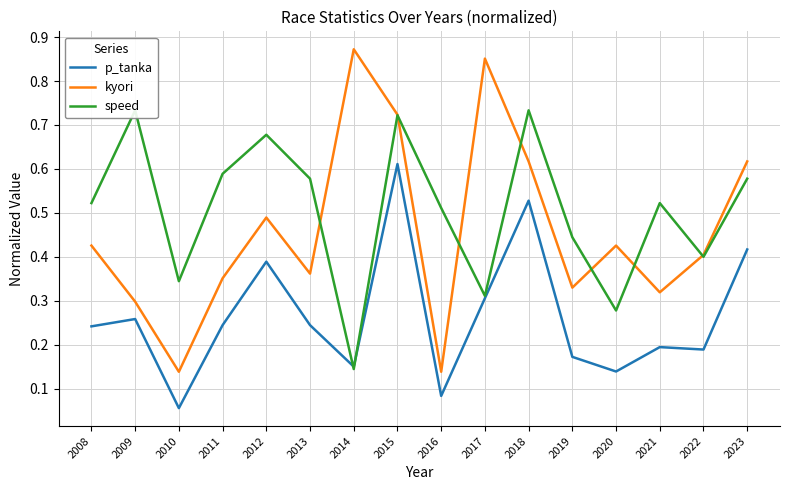

Reading left to right, extract all data points from this chart.

p_tanka: 0.2	0.3	0.1	0.2	0.4	0.2	0.1	0.6	0.1	0.3	0.5	0.2	0.1	0.2	0.2	0.4
kyori: 0.4	0.3	0.1	0.4	0.5	0.4	0.9	0.7	0.1	0.9	0.6	0.3	0.4	0.3	0.4	0.6
speed: 0.5	0.7	0.3	0.6	0.7	0.6	0.1	0.7	0.5	0.3	0.7	0.4	0.3	0.5	0.4	0.6